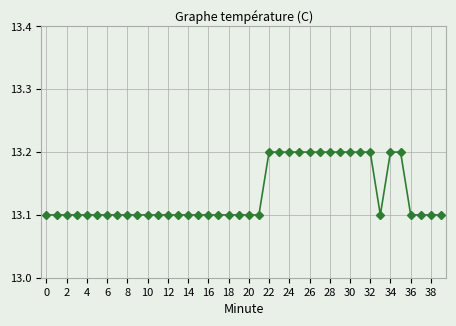

Count the values in the range 13 to 14.

40